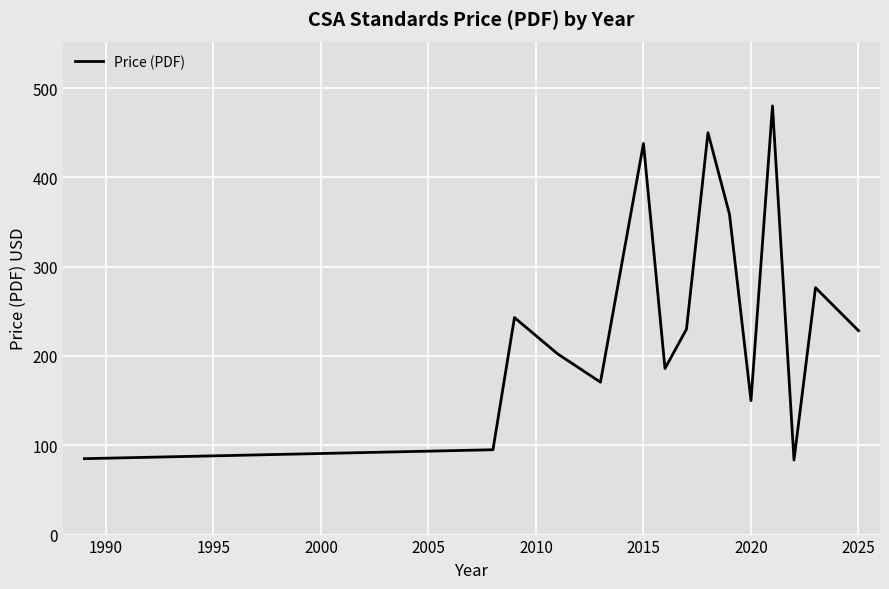

What is the smallest value displayed?

83.5